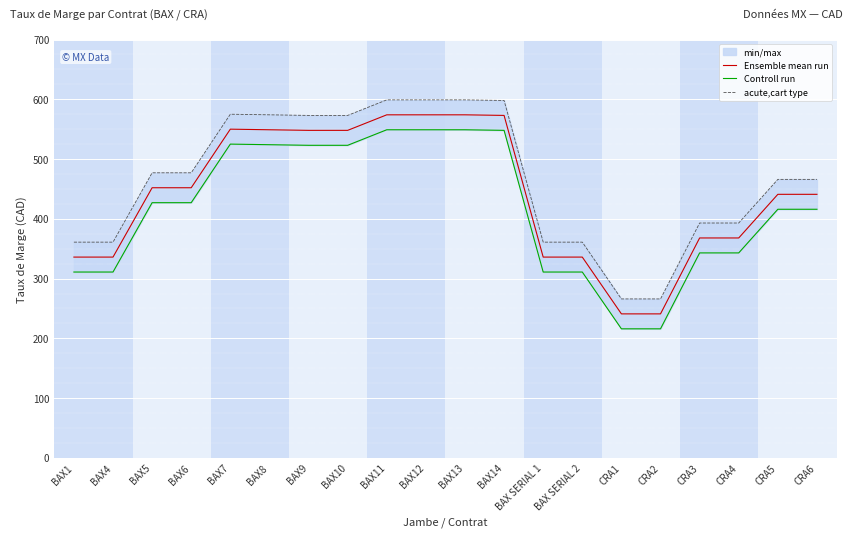

Is it true that Ensemble mean run equals 549 at BAX8?

True